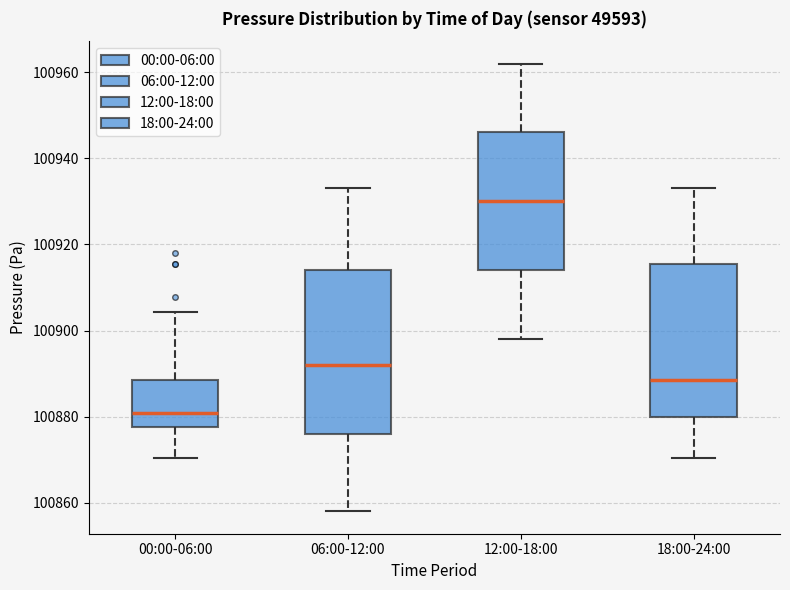

Reading left to right, read every box against the y-axis: the position of its median line, the range the box covers, and the ends of its whiskers. The values are not printed on the chart, so give them approximately, as read against the axis.

00:00-06:00: median 100880, box 100878 to 100888, whiskers 100870 to 100904
06:00-12:00: median 100892, box 100876 to 100914, whiskers 100858 to 100934
12:00-18:00: median 100930, box 100914 to 100946, whiskers 100898 to 100962
18:00-24:00: median 100888, box 100880 to 100916, whiskers 100870 to 100934